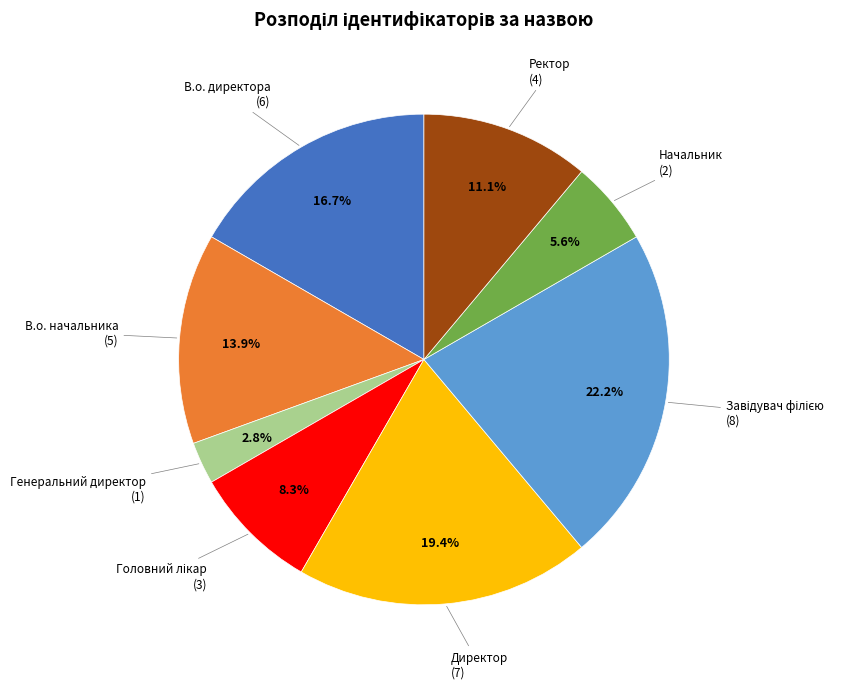

Which has a higher value, Генеральний директор or В.о. директора?

В.о. директора